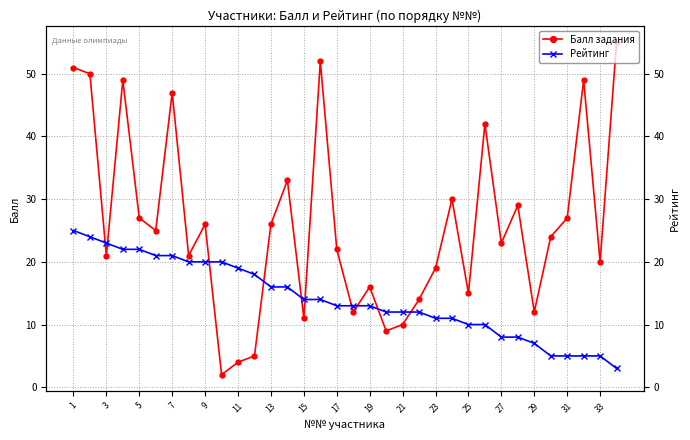

How many data points in Балл задания are less than 24?

17